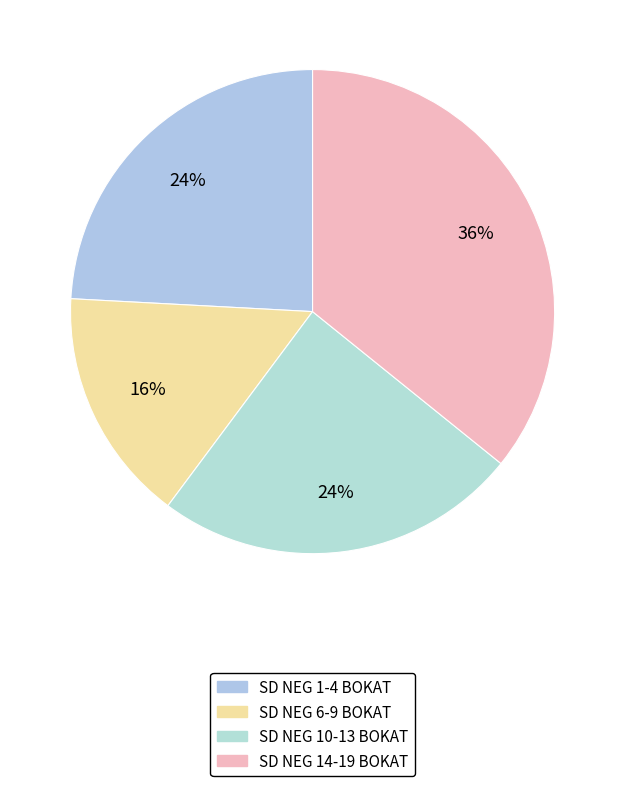

How many slices are in this pie chart?

4